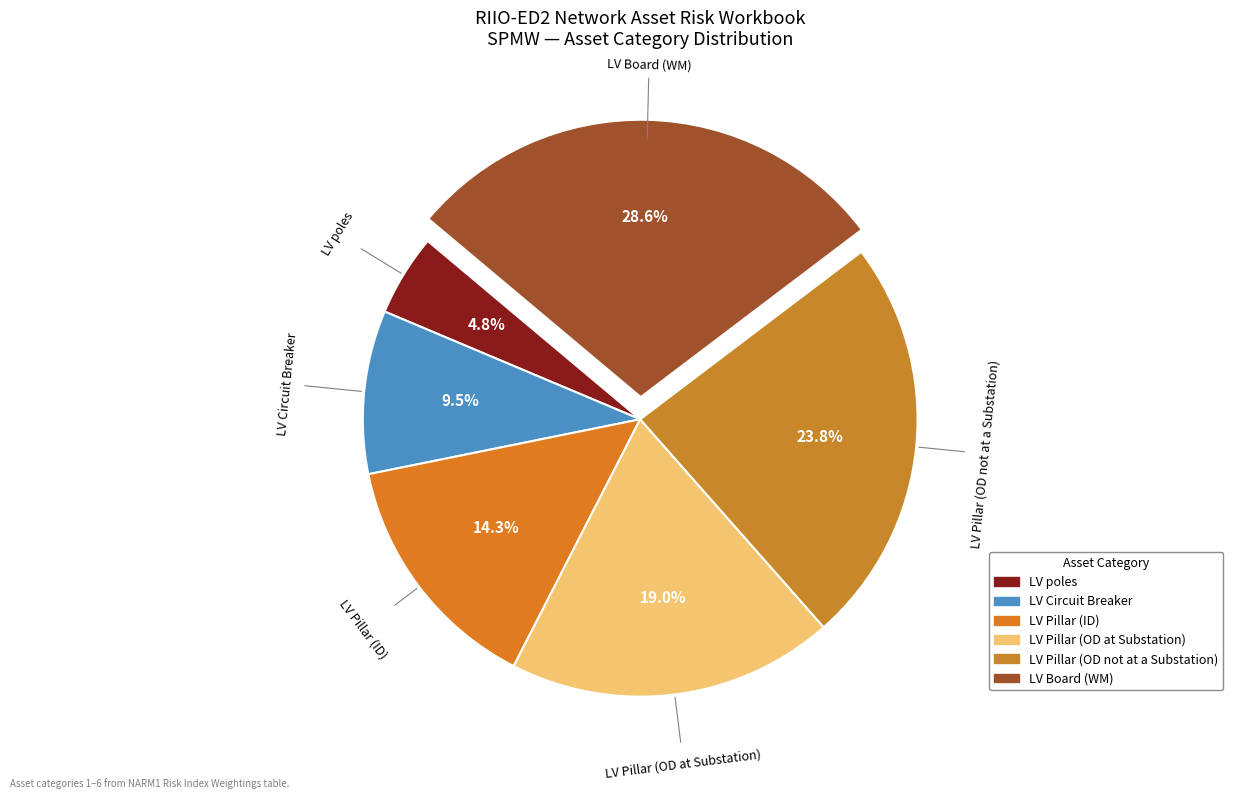

How many slices are in this pie chart?

6